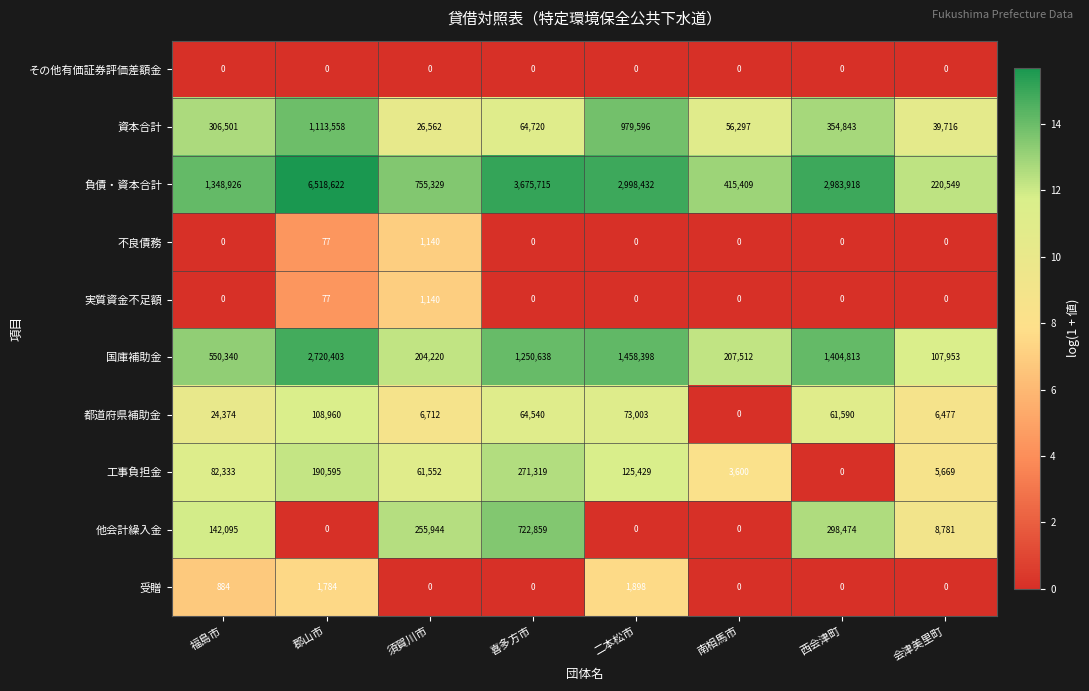

Rank the categories by 負債・資本合計 value from highest to lowest.

郡山市, 喜多方市, 二本松市, 西会津町, 福島市, 須賀川市, 南相馬市, 会津美里町